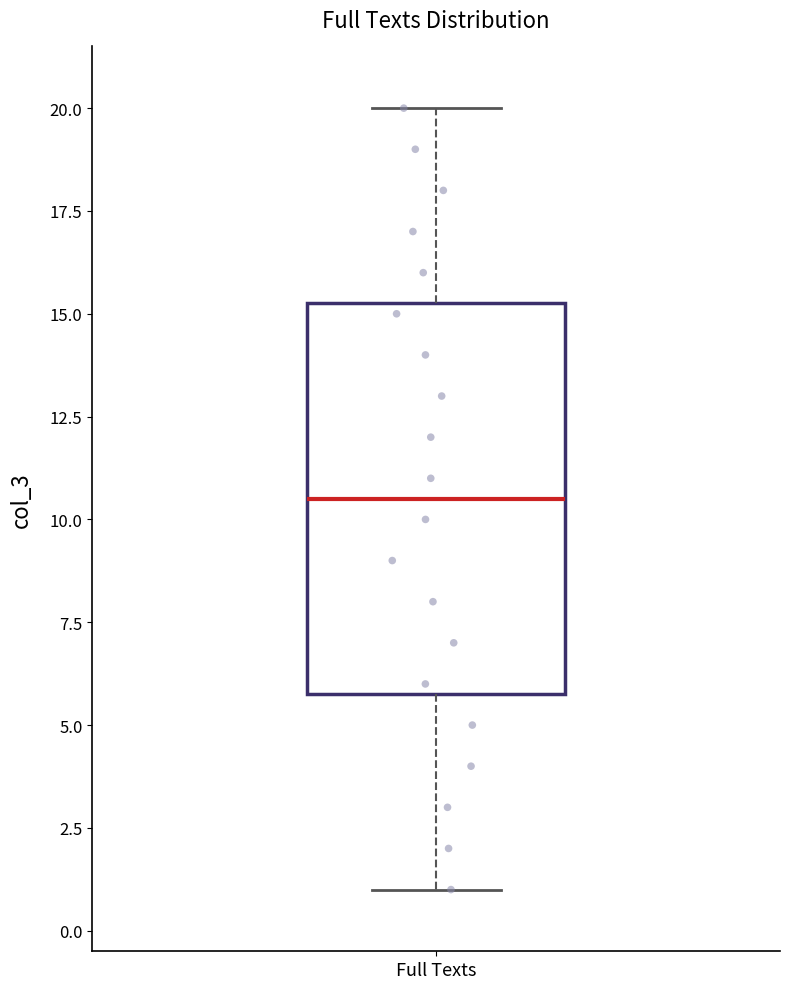

Read this box plot against the y-axis: the position of the median line, the range covered by the box, and the ends of both whiskers. The values are not printed on the chart, so give them approximately, as read against the axis.

median 10.5, box 6.0 to 15.5, whiskers 1.0 to 20.0